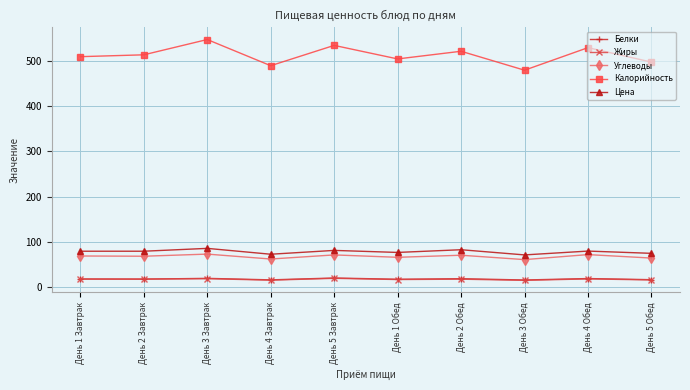

What is the sum of all Жиры values?

163.8